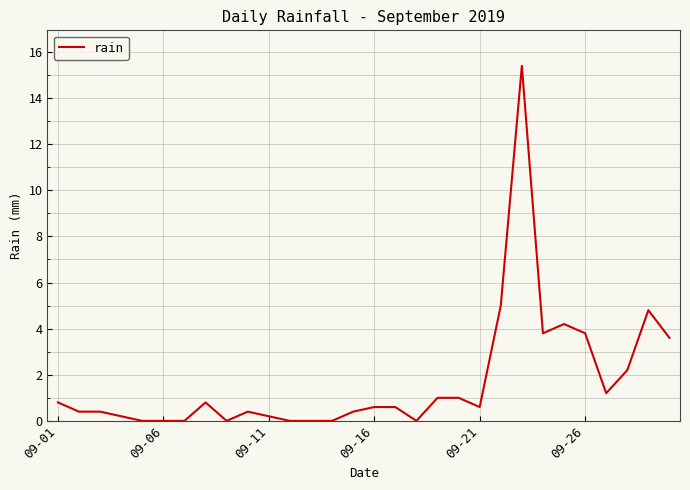

What is the greatest value displayed?

15.4